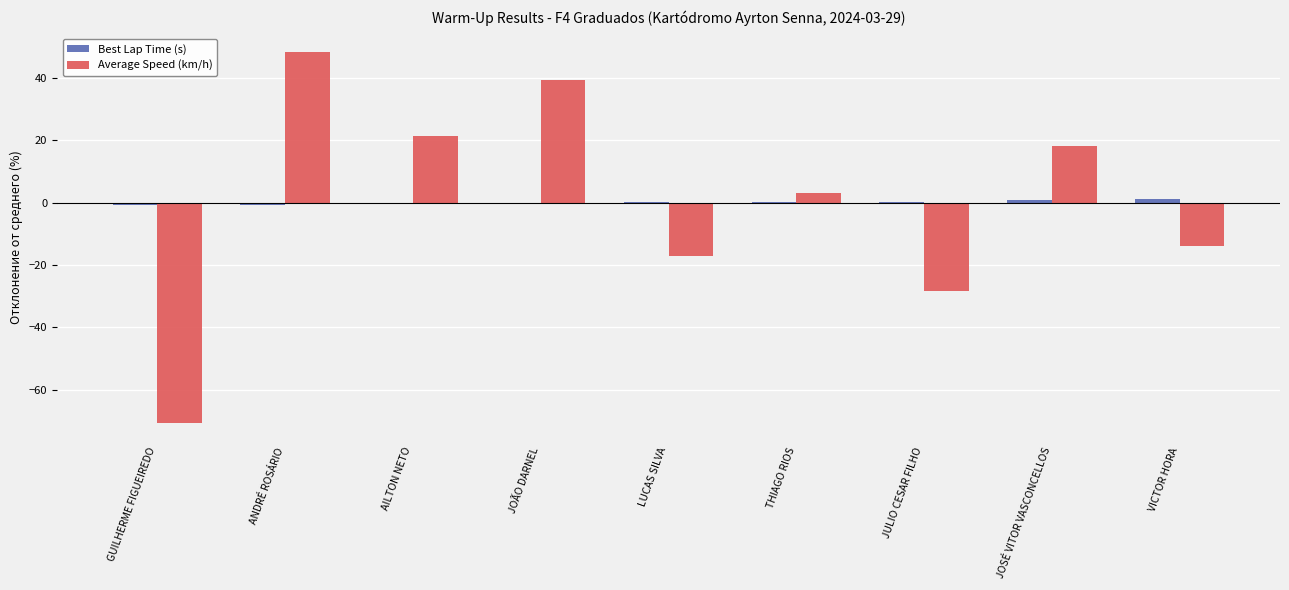

At which category is the sum across all series the highest?

ANDRÉ ROSÁRIO